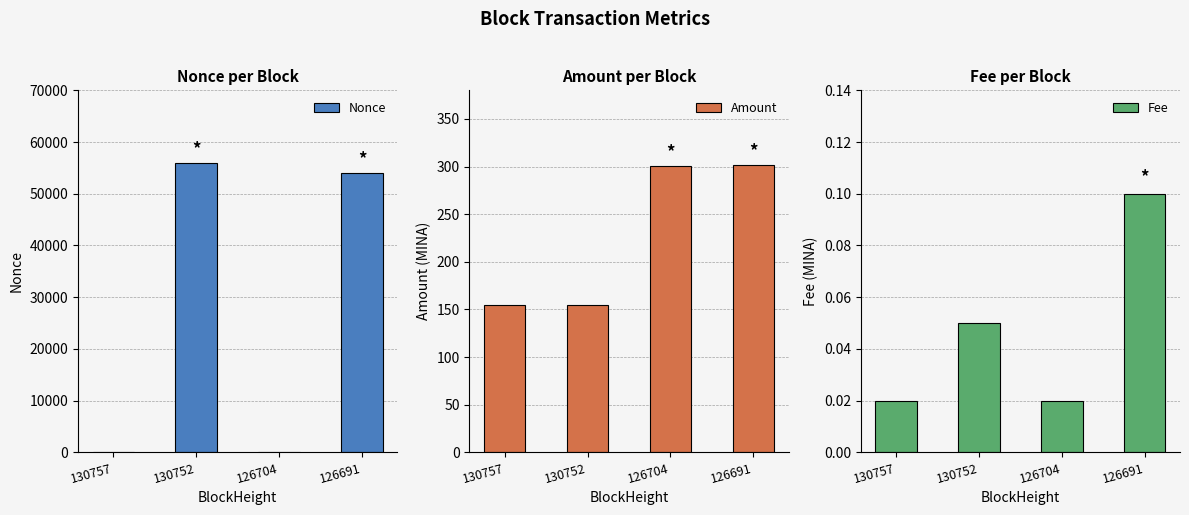

Reading left to right, what are all the values shown in this chart?

Nonce: 1.0	55922.0	0.0	54005.0
Amount: 155.1	155.1	300.7	301.7
Fee: 0.0	0.1	0.0	0.1